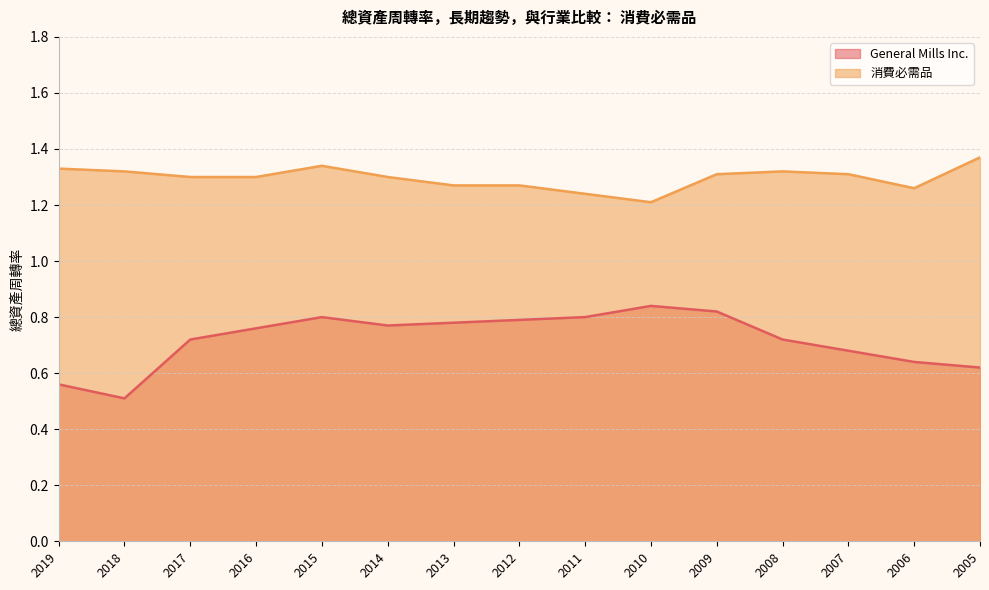

Reading left to right, what are all the values shown in this chart?

General Mills Inc.: 0.6	0.5	0.7	0.8	0.8	0.8	0.8	0.8	0.8	0.8	0.8	0.7	0.7	0.6	0.6
消費必需品: 1.3	1.3	1.3	1.3	1.3	1.3	1.3	1.3	1.2	1.2	1.3	1.3	1.3	1.3	1.4